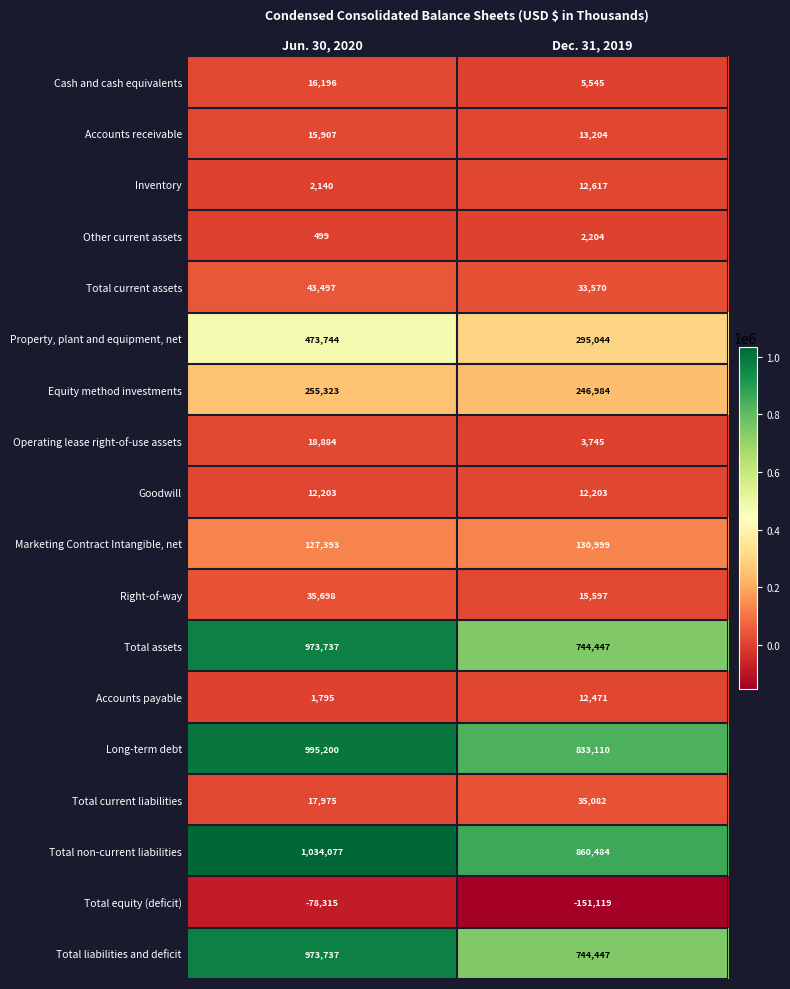

True or false: Accounts payable has a value of 2903 at Dec. 31, 2019.

False